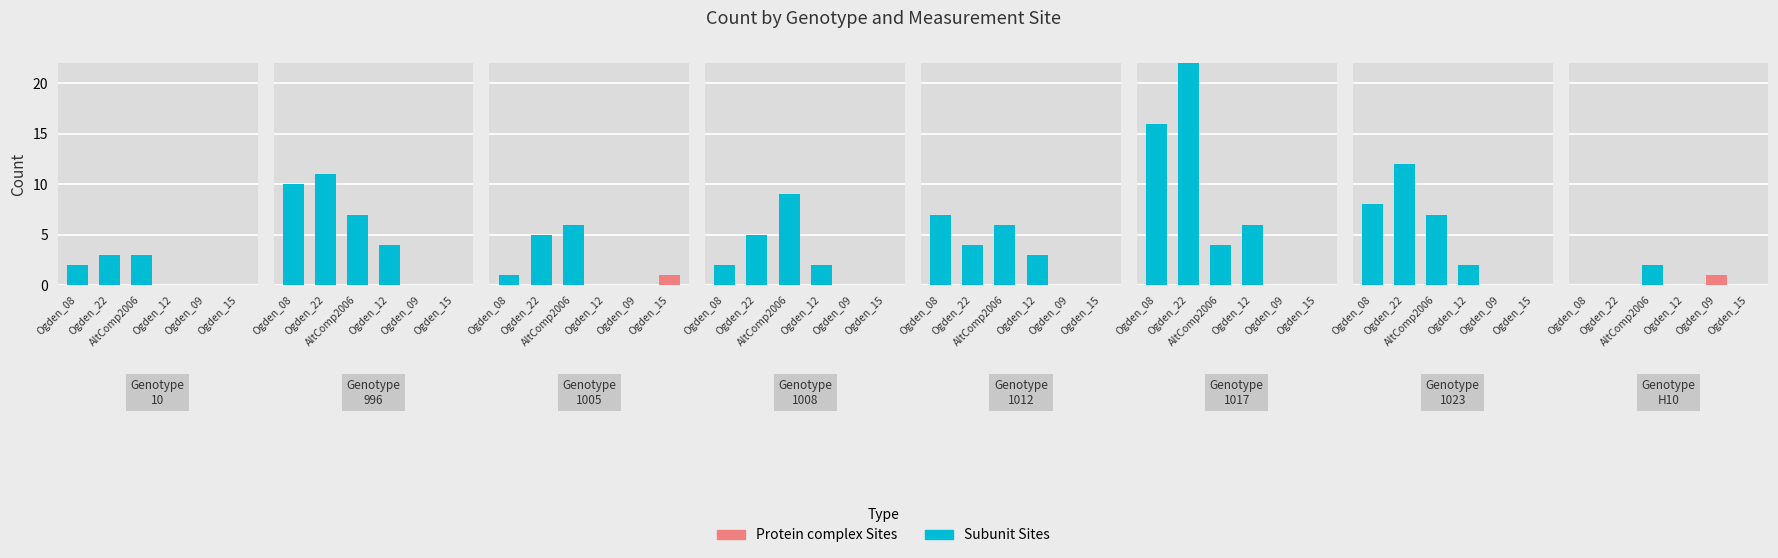

Is the value of Ogden_12 at 6 greater than the value of Ogden_08 at 7?

Yes